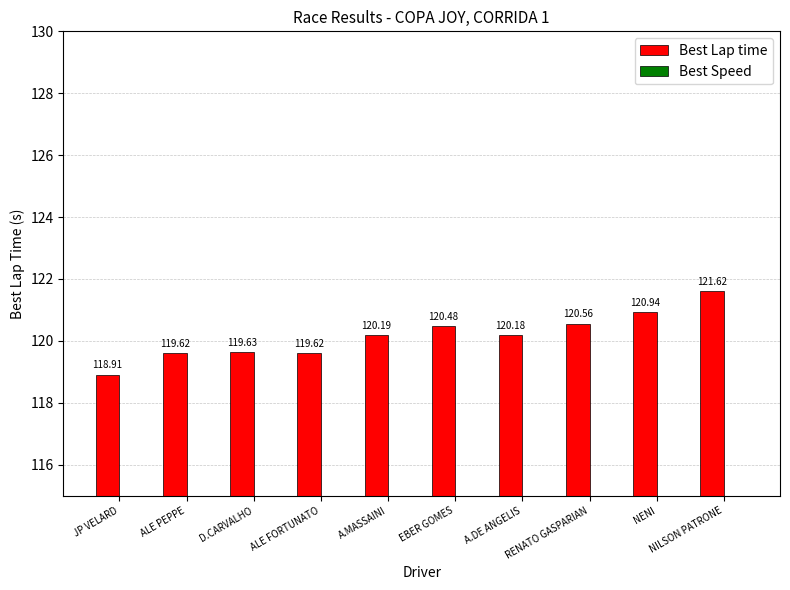

Are the bars grouped side by side (vs. stacked)?

Yes